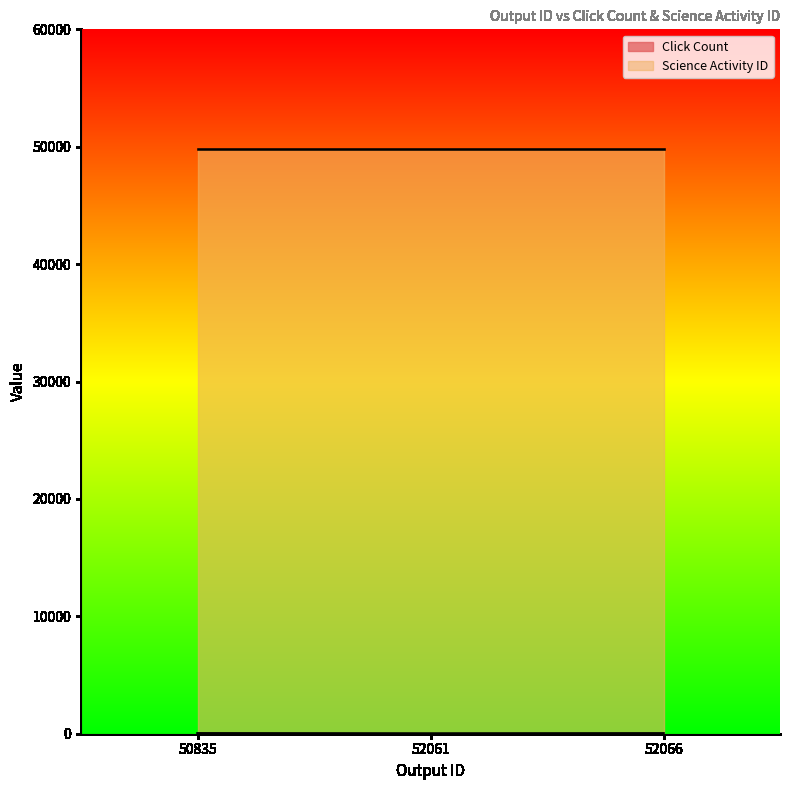

Count the values in the range 17 to 34.

3